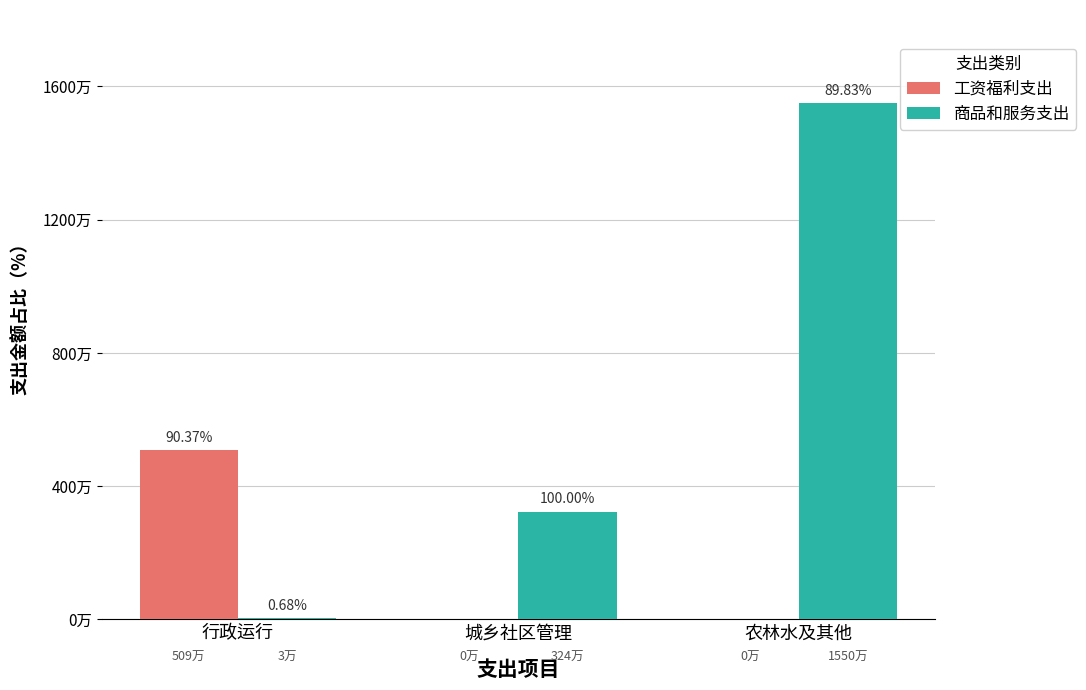

Are the bars horizontal?

No